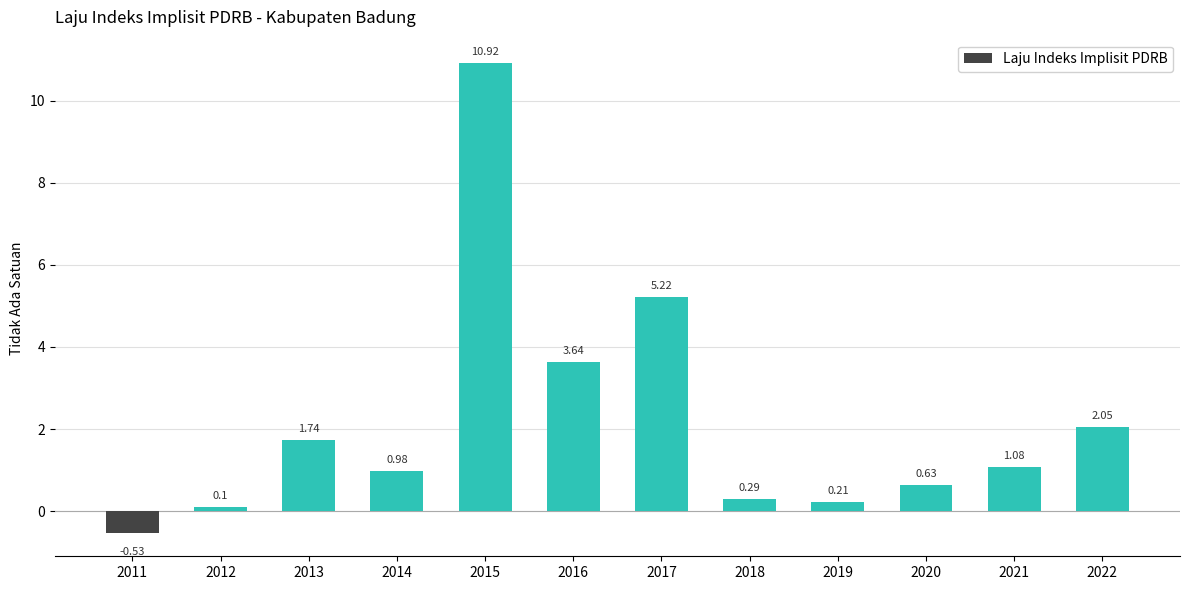

Rank the categories by value from highest to lowest.

2015, 2017, 2016, 2022, 2013, 2021, 2014, 2020, 2018, 2019, 2012, 2011